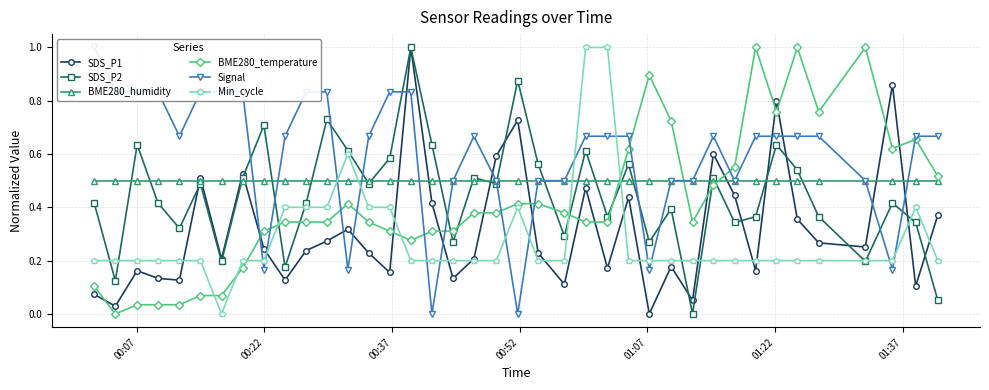

Which series has the largest range (max minus min)?

SDS_P1